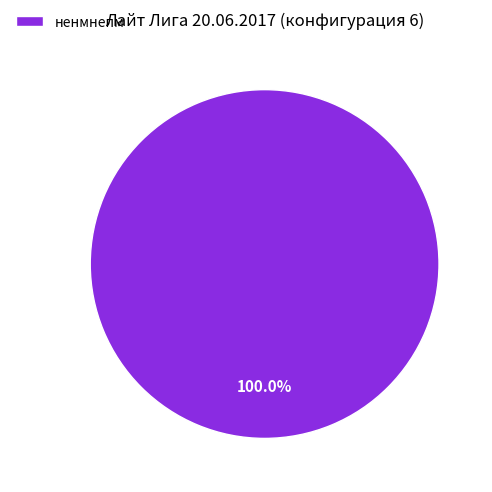

Rank the categories by value from lowest to highest.

ненмнепм